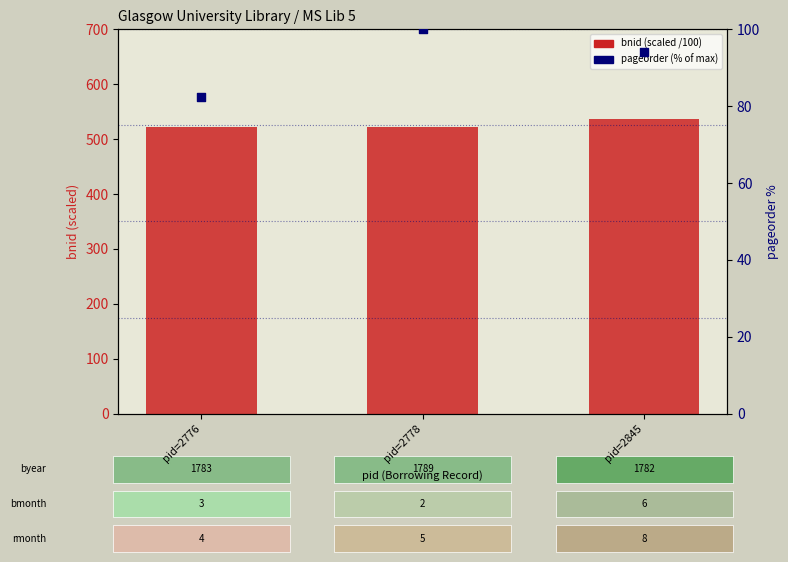

What are all the series names shown in the legend?

bnid (scaled /100), pageorder (% of max)